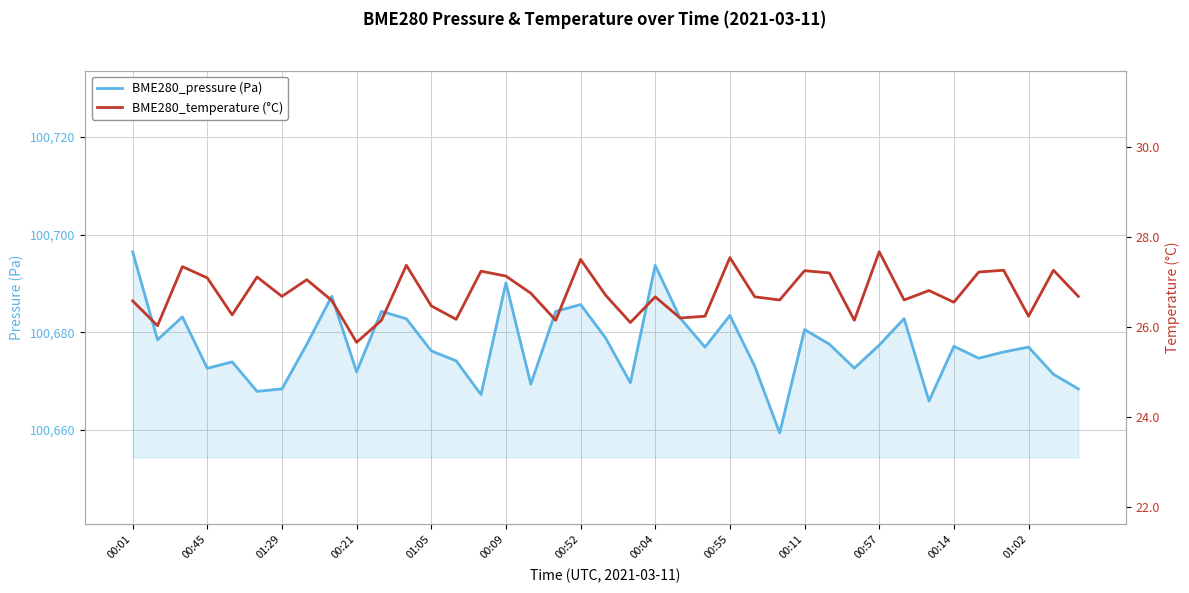

Does the chart have visible grid lines?

Yes